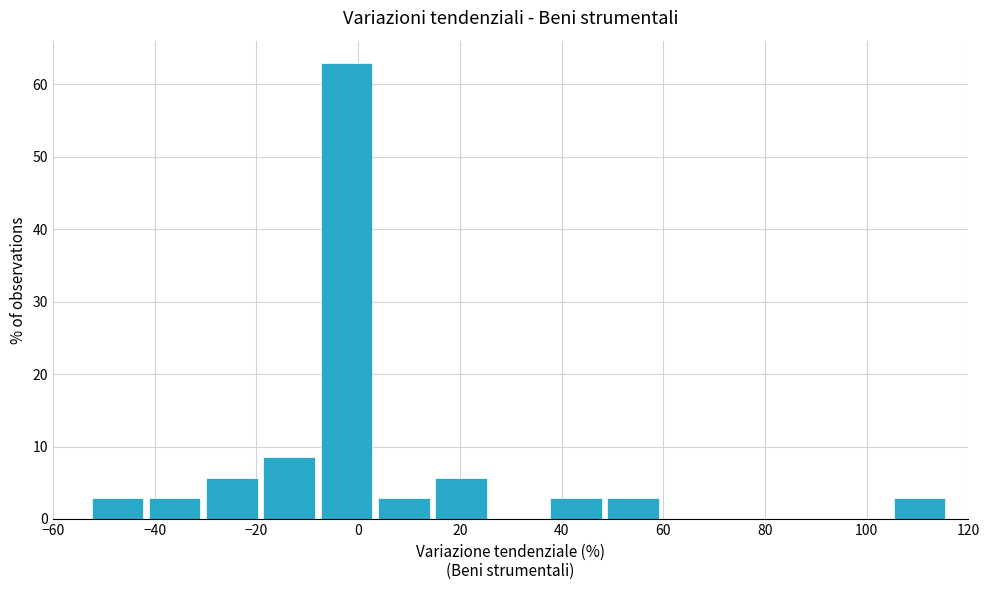

Reading left to right, list every bar in this chart as the range it spans on the x-axis followed by its height. Neither the bar edges nor the heights are printed on the chart, so give them approximately, as read against the axes.

-52 to -42: 3
-42 to -30: 3
-30 to -18: 6
-18 to -8: 9
-8 to 4: 63
4 to 16: 3
16 to 26: 6
26 to 38: 0
38 to 50: 3
50 to 60: 3
60 to 72: 0
72 to 82: 0
82 to 94: 0
94 to 106: 0
106 to 116: 3